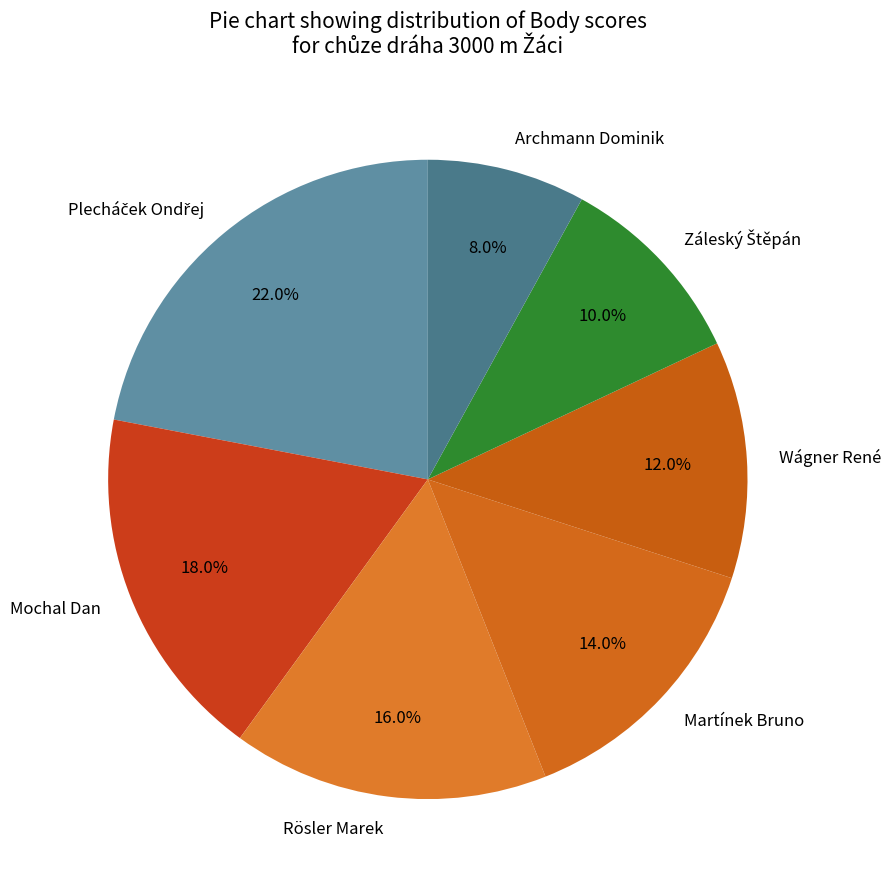

To the nearest percent, what is the difference between the largest and smallest slice percentages?

14%